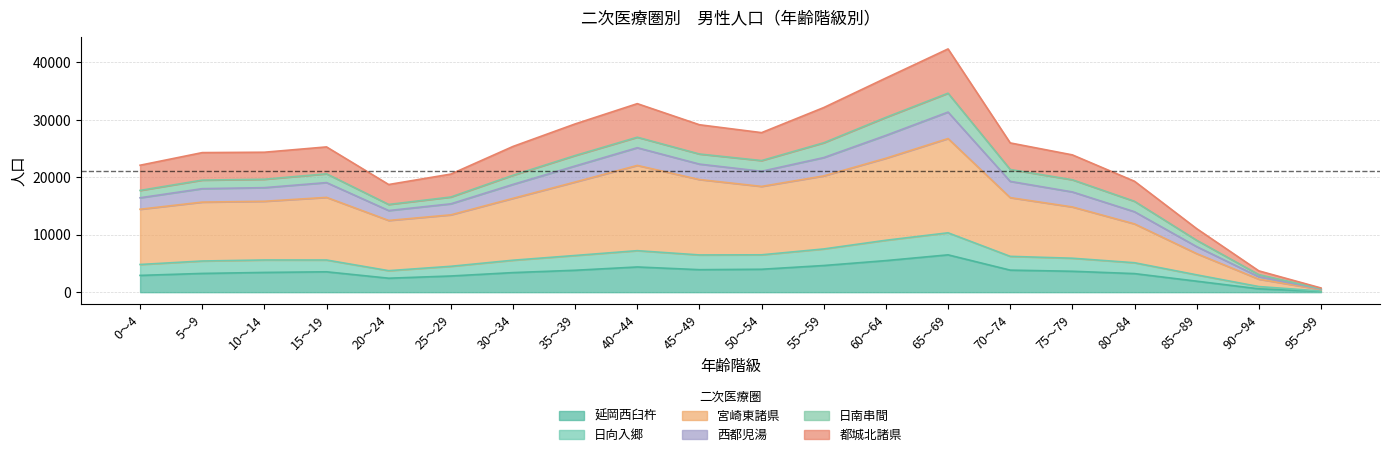

What is the label of the 9th point from the left?

40～44